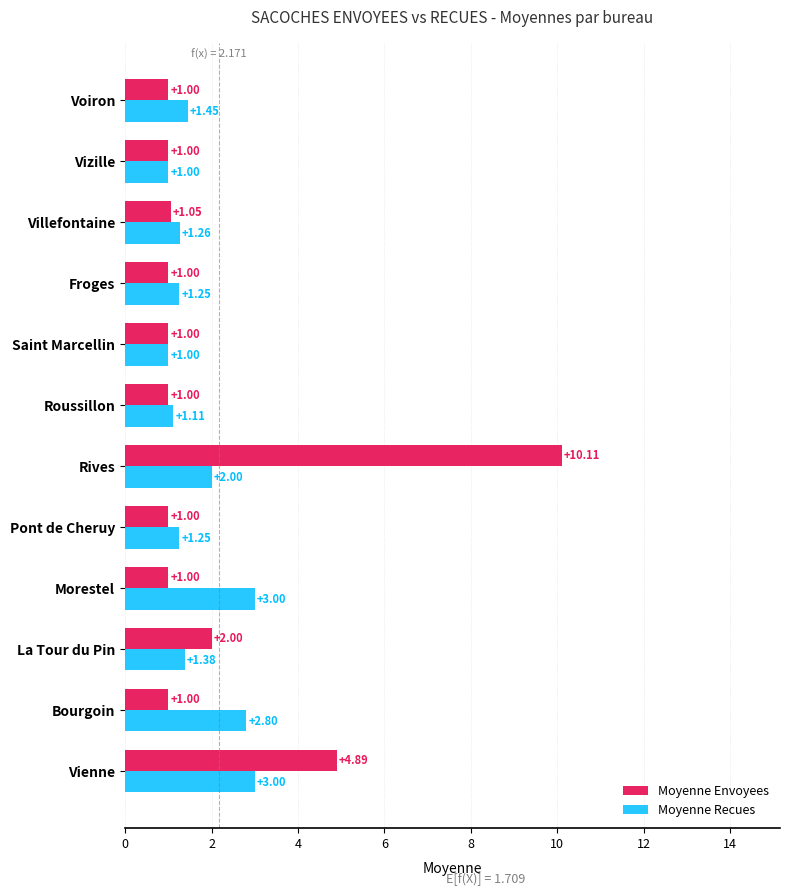

Which category has the highest value across all series?

Rives